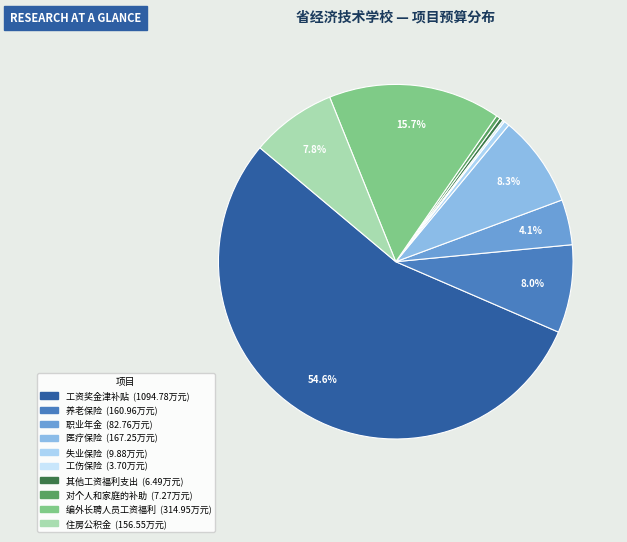

What is the total percentage of 工资奖金津补贴 and 住房公积金?

62.4%